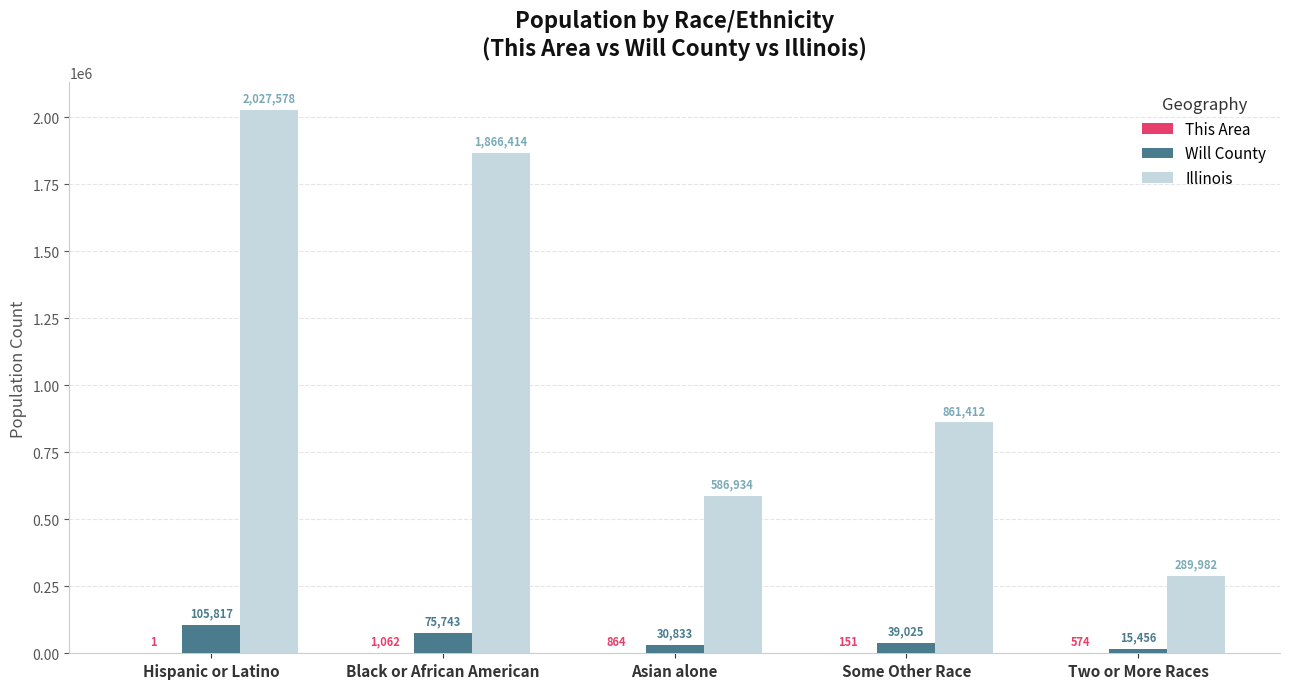

At which label does Illinois first exceed 861412?

Hispanic or Latino